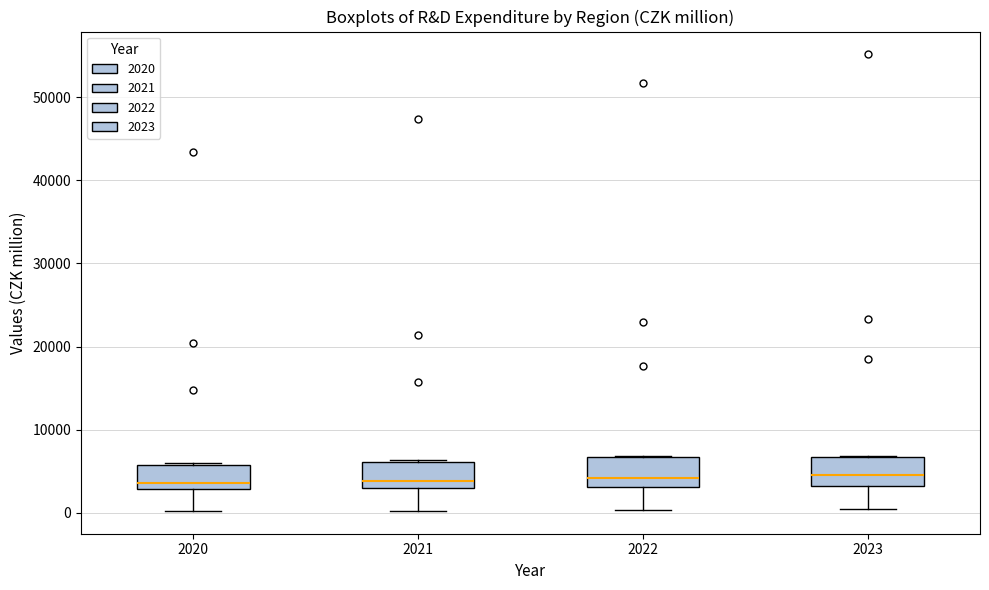

Where is the lower edge of the box at x = 2022 on the y-axis? The values are not printed on the chart, so give them approximately, as read against the axis.

3000